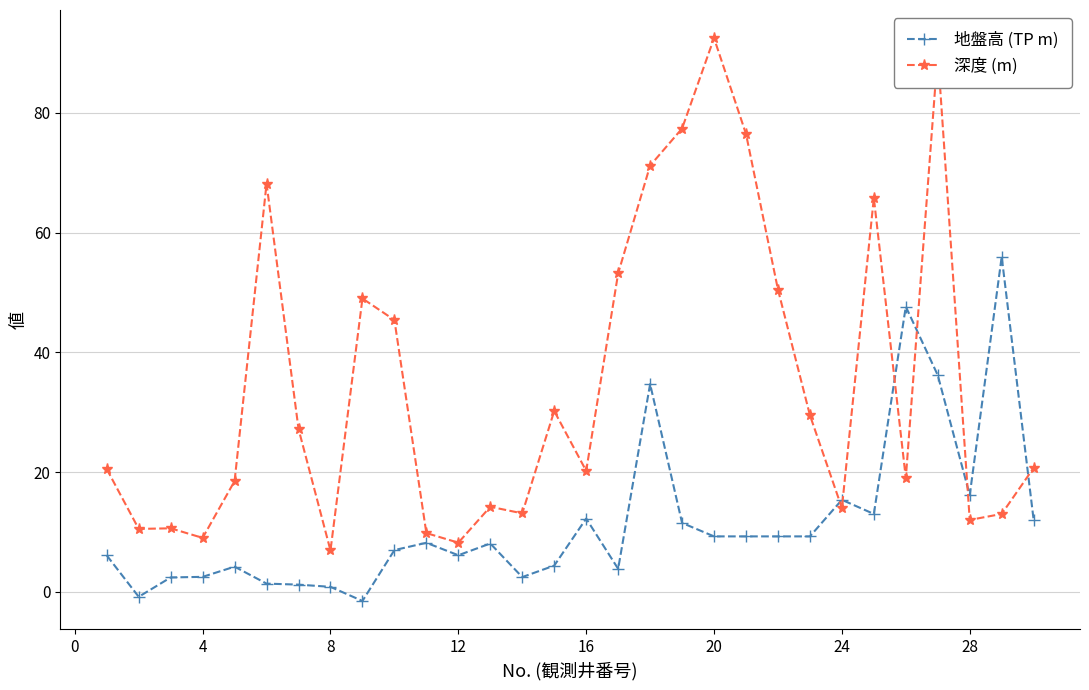

Rank the series by their maximum value, from lowest to highest.

地盤高 (TP m), 深度 (m)